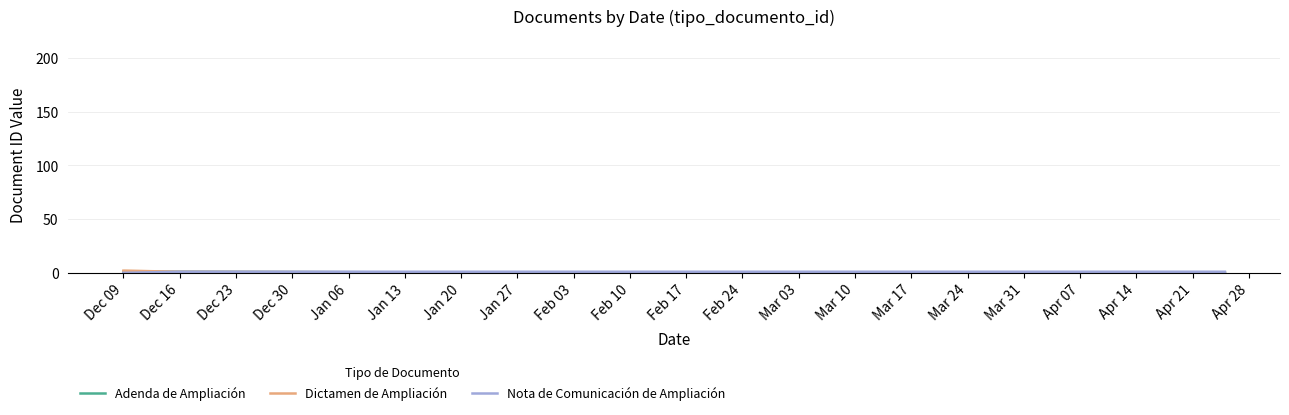

What position from the left is Dec 16?

2